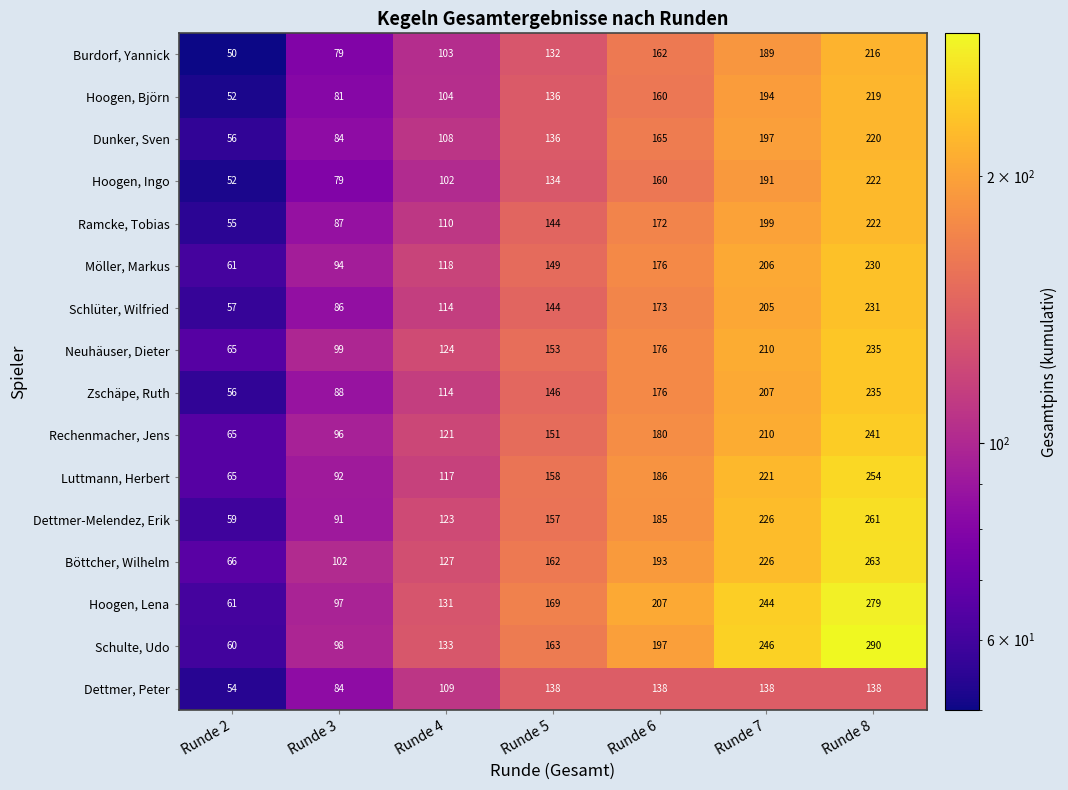

The value of Ramcke, Tobias at Runde 7 is 101. True or false?

False